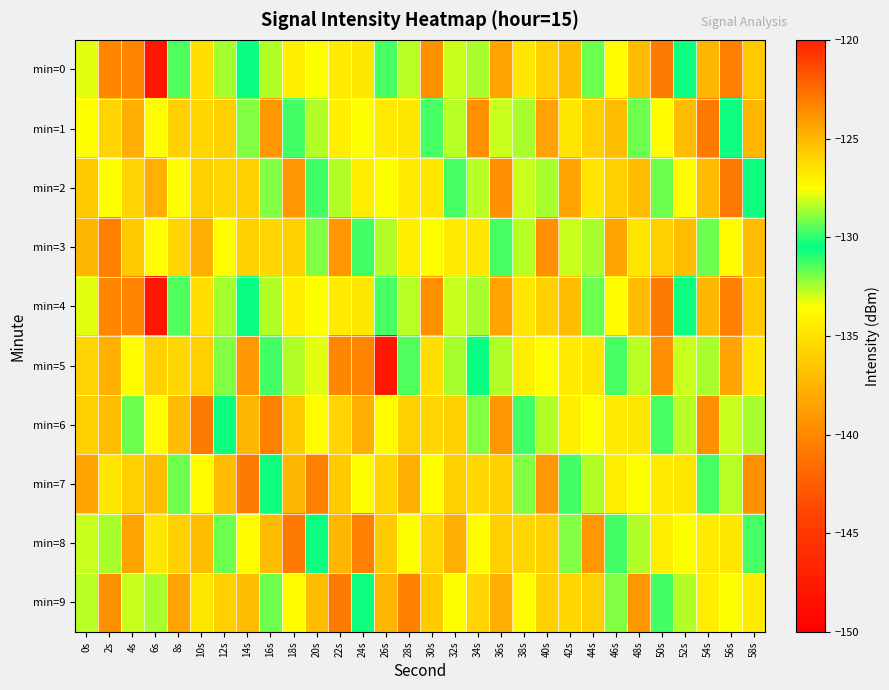

What is the maximum value shown in the chart?

-123.0